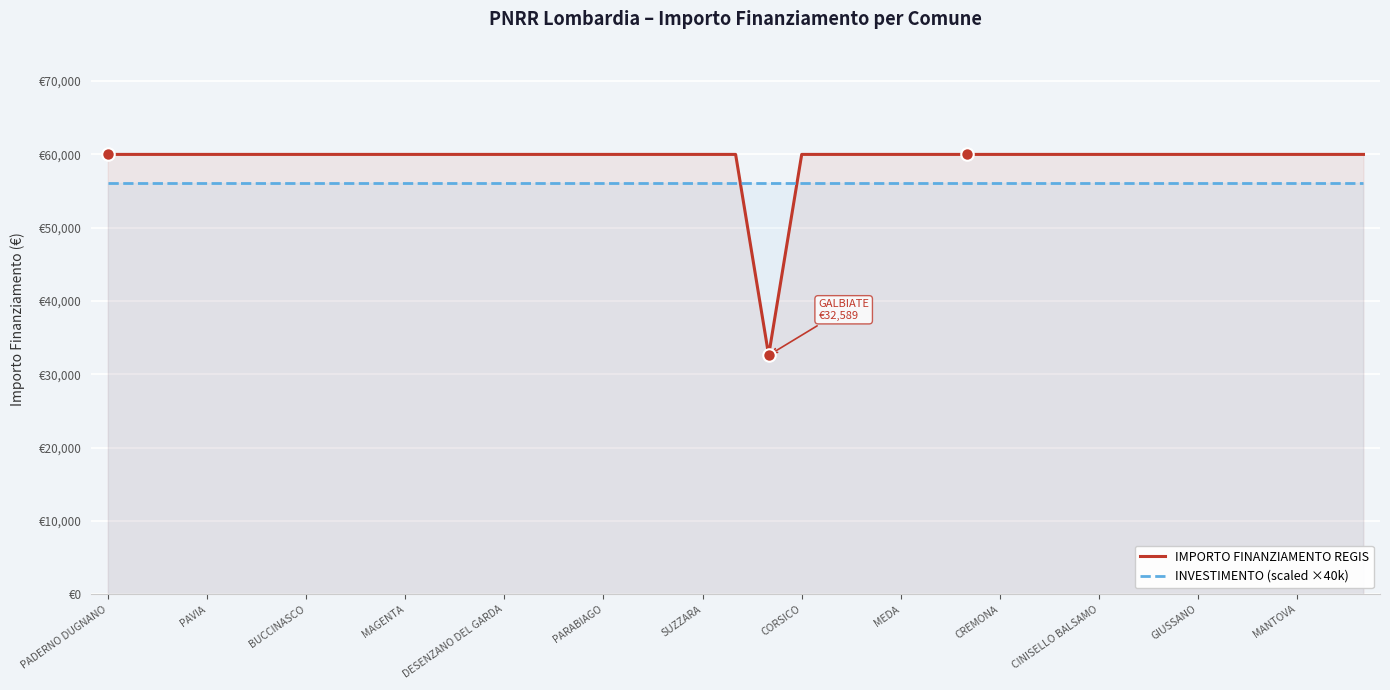

What is the sum of all INVESTIMENTO (scaled ×40k) values?

2184000